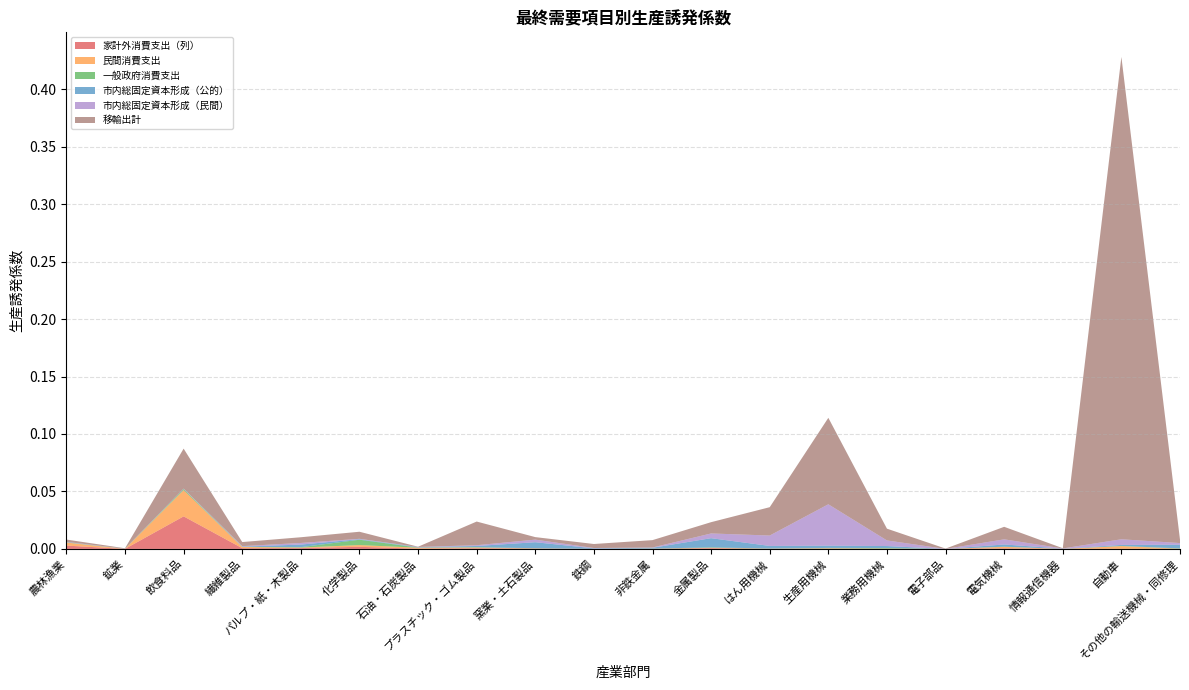

Reading right to left, what are all the values shown in this chart?

家計外消費支出（列）: その他の輸送機械・同修理=0.0	自動車=0.0	情報通信機器=0.0	電気機械=0.0	電子部品=0.0	業務用機械=0.0	生産用機械=0.0	はん用機械=0.0	金属製品=0.0	非鉄金属=0.0	鉄鋼=0.0	窯業・土石製品=0.0	プラスチック・ゴム製品=0.0	石油・石炭製品=0.0	化学製品=0.0	パルプ・紙・木製品=0.0	繊維製品=0.0	飲食料品=0.0	鉱業=0.0	農林漁業=0.0
民間消費支出: その他の輸送機械・同修理=0.0	自動車=0.0	情報通信機器=0.0	電気機械=0.0	電子部品=0.0	業務用機械=0.0	生産用機械=0.0	はん用機械=0.0	金属製品=0.0	非鉄金属=0.0	鉄鋼=0.0	窯業・土石製品=0.0	プラスチック・ゴム製品=0.0	石油・石炭製品=0.0	化学製品=0.0	パルプ・紙・木製品=0.0	繊維製品=0.0	飲食料品=0.0	鉱業=0.0	農林漁業=0.0
一般政府消費支出: その他の輸送機械・同修理=0.0	自動車=0.0	情報通信機器=0.0	電気機械=0.0	電子部品=0.0	業務用機械=0.0	生産用機械=0.0	はん用機械=0.0	金属製品=0.0	非鉄金属=0.0	鉄鋼=0.0	窯業・土石製品=0.0	プラスチック・ゴム製品=0.0	石油・石炭製品=0.0	化学製品=0.0	パルプ・紙・木製品=0.0	繊維製品=0.0	飲食料品=0.0	鉱業=0.0	農林漁業=0.0
市内総固定資本形成（公的）: その他の輸送機械・同修理=0.0	自動車=0.0	情報通信機器=0.0	電気機械=0.0	電子部品=0.0	業務用機械=0.0	生産用機械=0.0	はん用機械=0.0	金属製品=0.0	非鉄金属=0.0	鉄鋼=0.0	窯業・土石製品=0.0	プラスチック・ゴム製品=0.0	石油・石炭製品=0.0	化学製品=0.0	パルプ・紙・木製品=0.0	繊維製品=0.0	飲食料品=0.0	鉱業=0.0	農林漁業=0.0
市内総固定資本形成（民間）: その他の輸送機械・同修理=0.0	自動車=0.0	情報通信機器=0.0	電気機械=0.0	電子部品=0.0	業務用機械=0.0	生産用機械=0.0	はん用機械=0.0	金属製品=0.0	非鉄金属=0.0	鉄鋼=0.0	窯業・土石製品=0.0	プラスチック・ゴム製品=0.0	石油・石炭製品=0.0	化学製品=0.0	パルプ・紙・木製品=0.0	繊維製品=0.0	飲食料品=0.0	鉱業=0.0	農林漁業=0.0
移輸出計: その他の輸送機械・同修理=0.0	自動車=0.4	情報通信機器=0.0	電気機械=0.0	電子部品=0.0	業務用機械=0.0	生産用機械=0.1	はん用機械=0.0	金属製品=0.0	非鉄金属=0.0	鉄鋼=0.0	窯業・土石製品=0.0	プラスチック・ゴム製品=0.0	石油・石炭製品=0.0	化学製品=0.0	パルプ・紙・木製品=0.0	繊維製品=0.0	飲食料品=0.0	鉱業=0.0	農林漁業=0.0